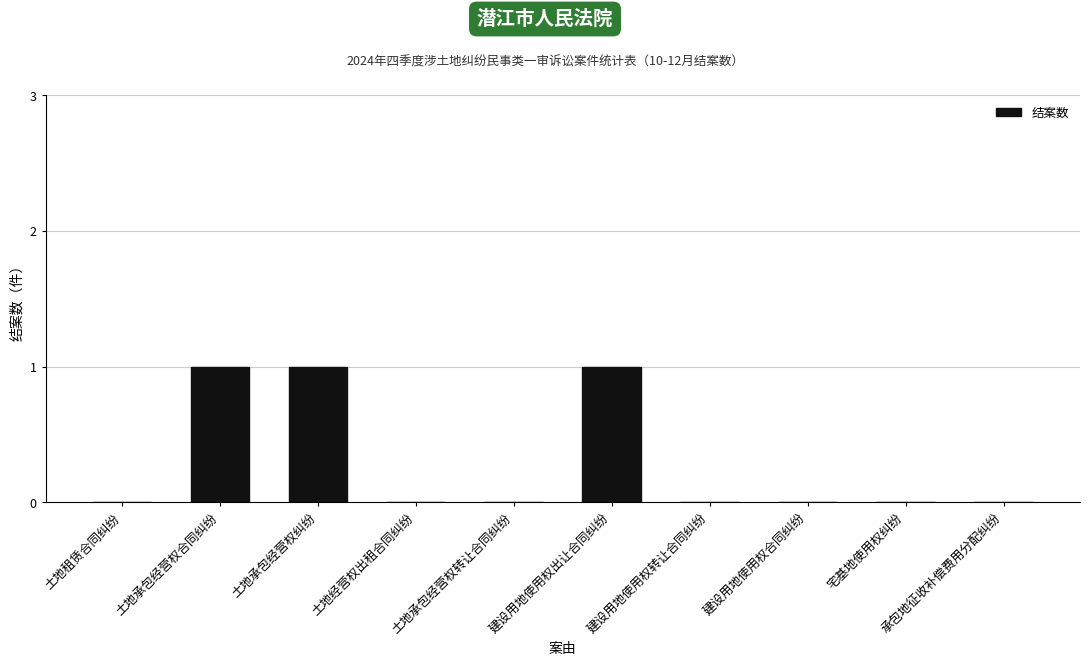

The chart shows a value of 0 at 建设用地使用权转让合同纠纷. True or false?

True